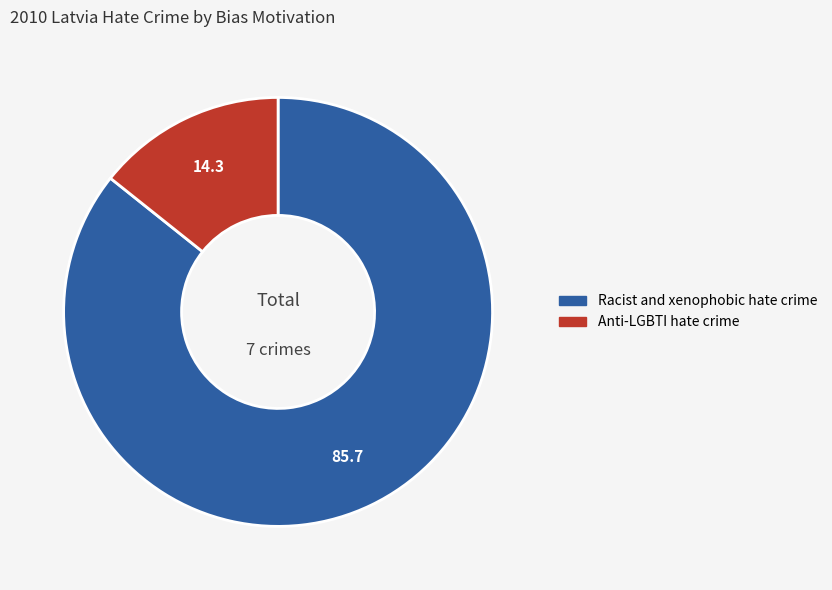

Rank the categories by value from lowest to highest.

Anti-LGBTI hate crime, Racist and xenophobic hate crime